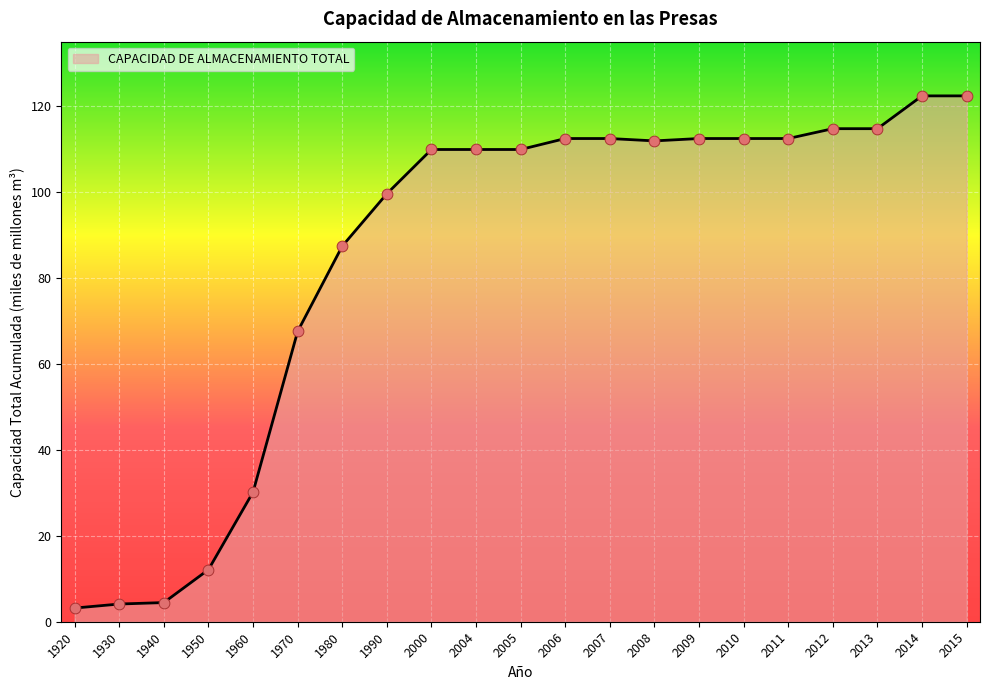

What is the ratio of the value at 2008 to the value at 2012?

1.0